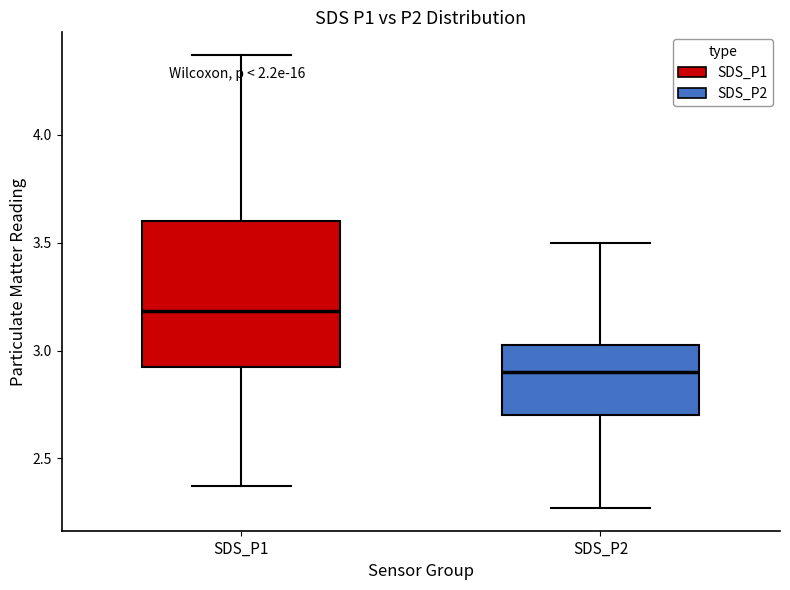

Reading left to right, transcribe this box plot: for each box, give where its median line is, the range the box spans, and where its two whiskers end, as read against the y-axis. The values are not printed on the chart, so give them approximately, as read against the axis.

SDS_P1: median 3.20, box 2.90 to 3.60, whiskers 2.35 to 4.35
SDS_P2: median 2.90, box 2.70 to 3.05, whiskers 2.25 to 3.50